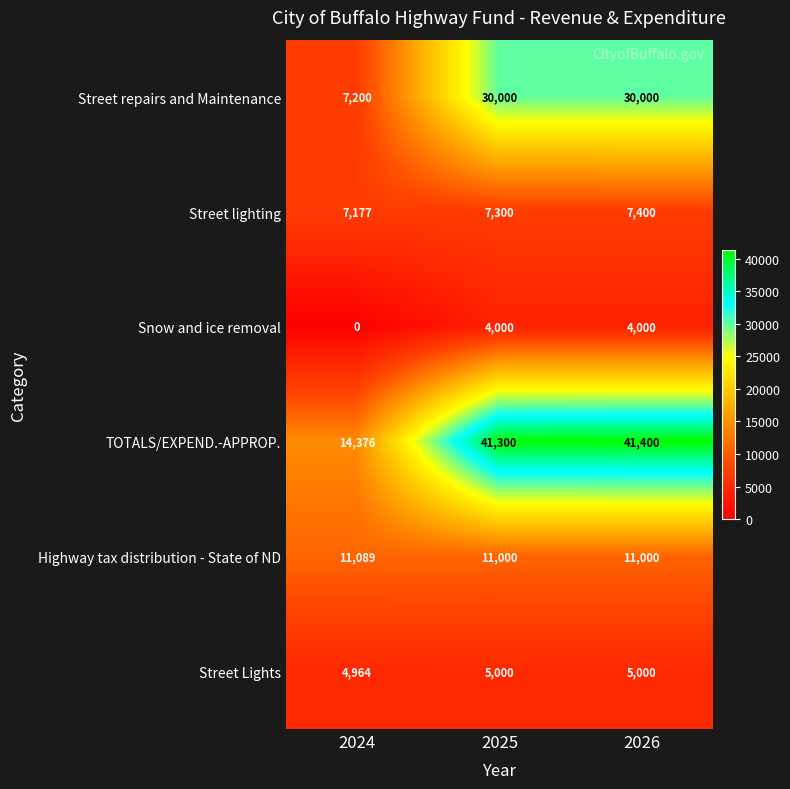

Reading right to left, extract all data points from this chart.

Street repairs and Maintenance: 2026=30000	2025=30000	2024=7200
Street lighting: 2026=7400	2025=7300	2024=7177
Snow and ice removal: 2026=4000	2025=4000	2024=0
TOTALS/EXPEND.-APPROP.: 2026=41400	2025=41300	2024=14376
Highway tax distribution - State of ND: 2026=11000	2025=11000	2024=11089
Street Lights: 2026=5000	2025=5000	2024=4964